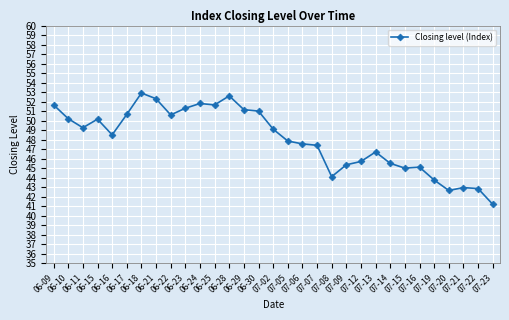

What is the sum of all values?

1488.5